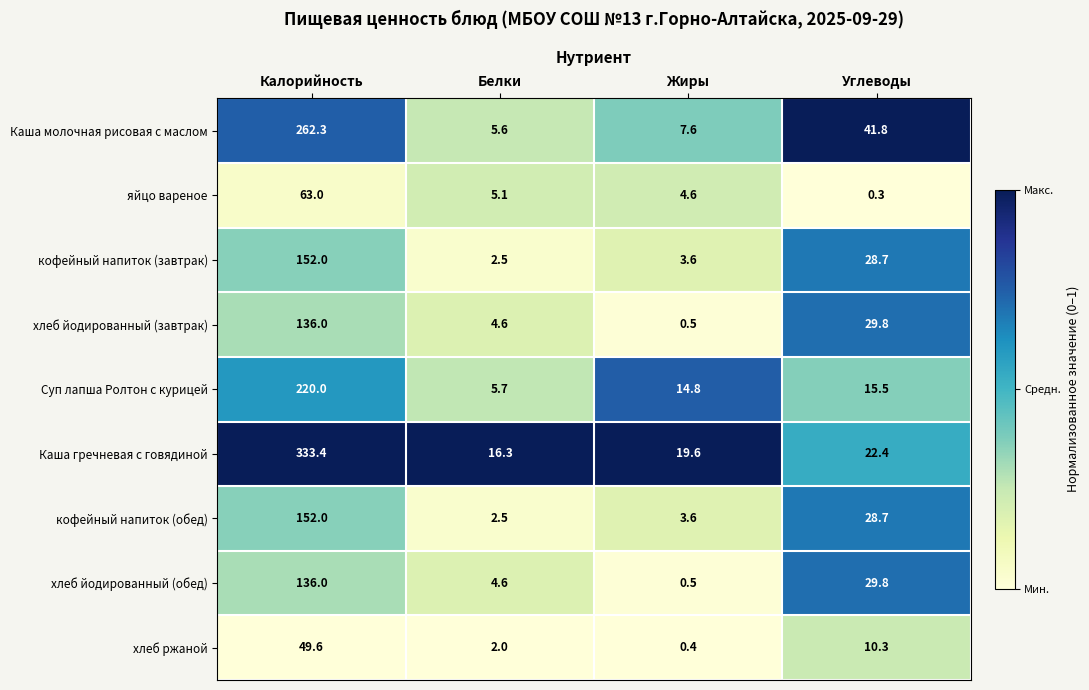

Is it true that яйцо вареное equals 5.1 at Белки?

True